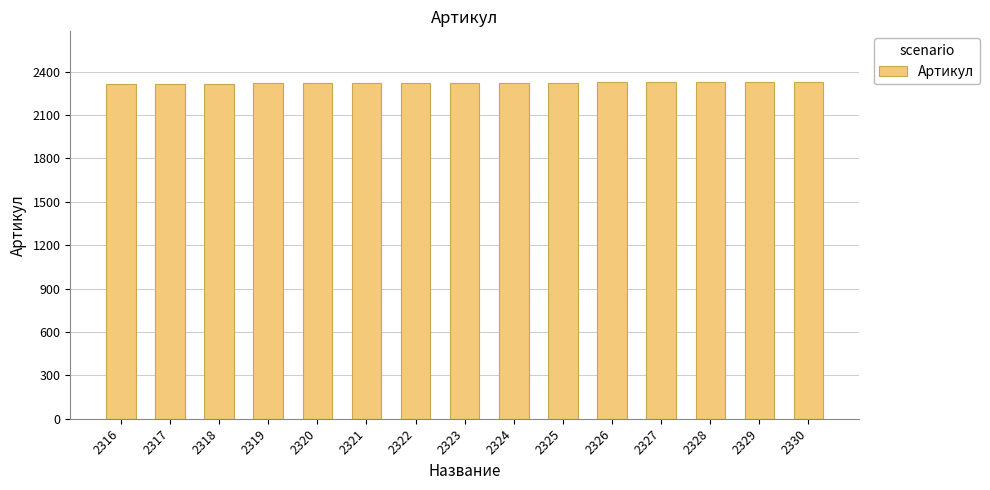

What is the sum of all values?

34845